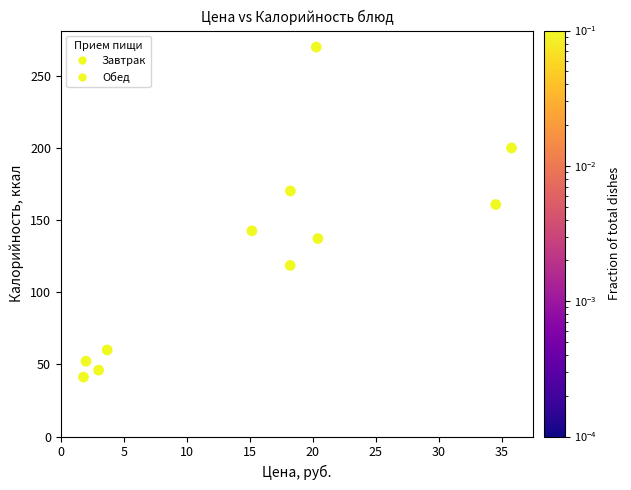

What Y value in the scatter plot is closest to 155?

160.8